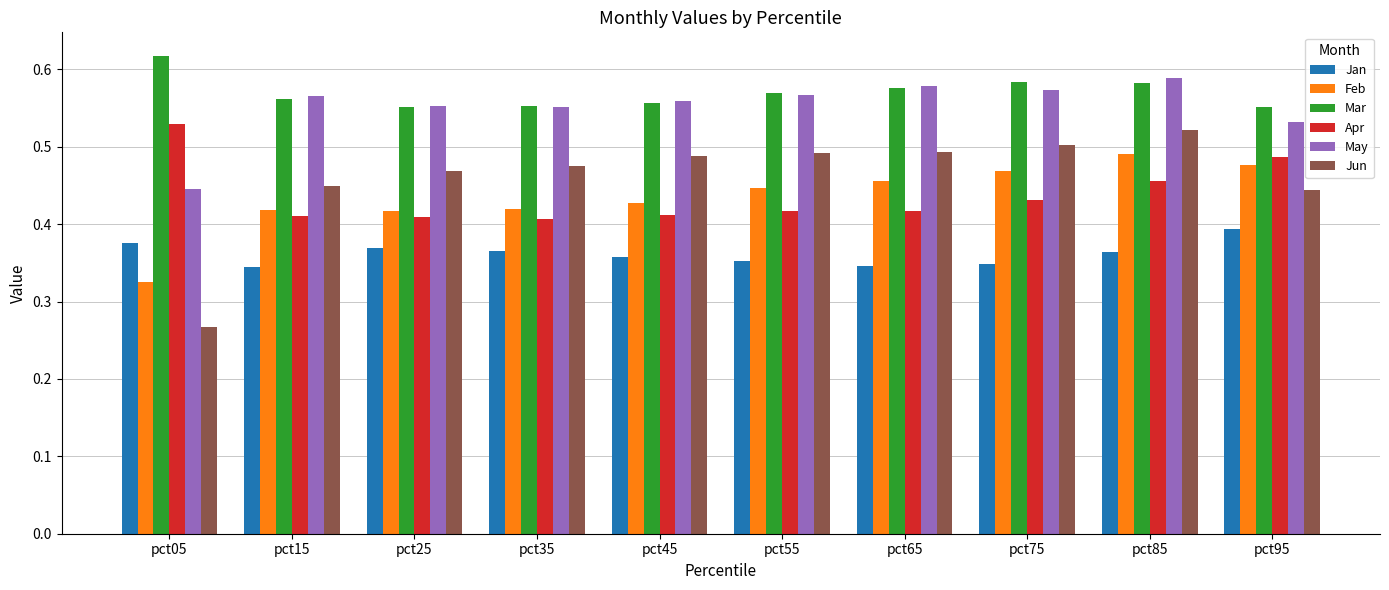

At which label does Jun reach its peak?

pct85